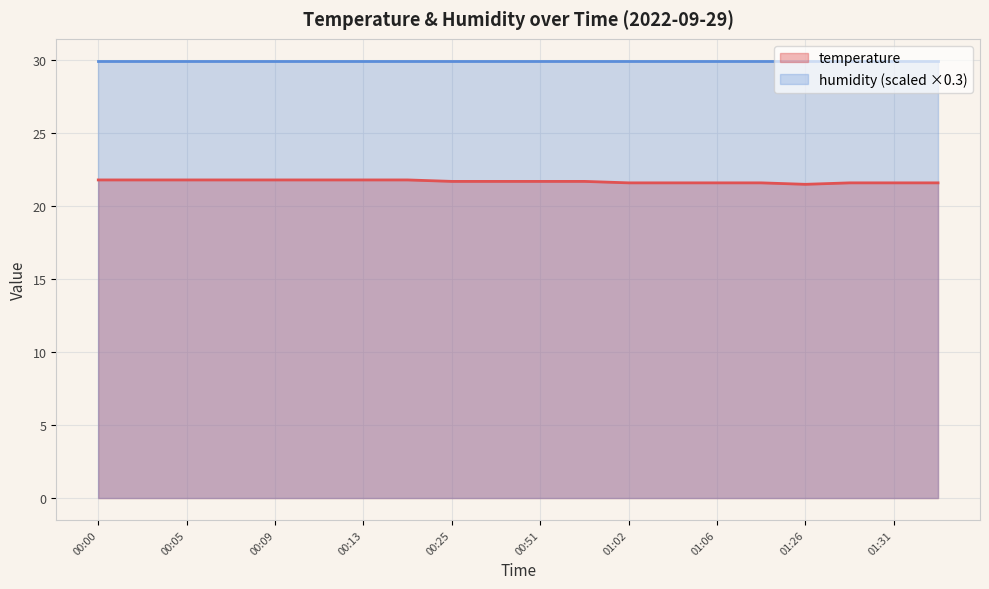

How many lines are shown in the chart?

2